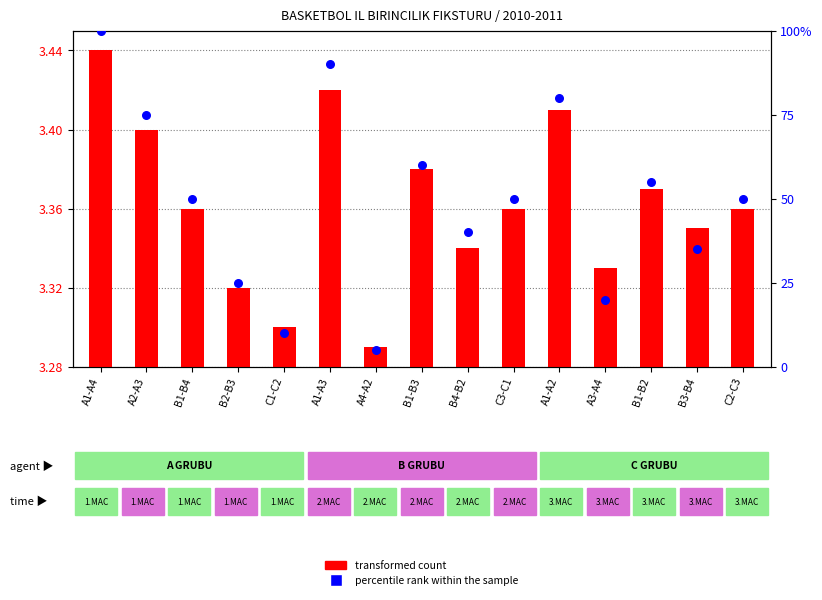

Which series has the largest total across all categories?

percentile rank within the sample